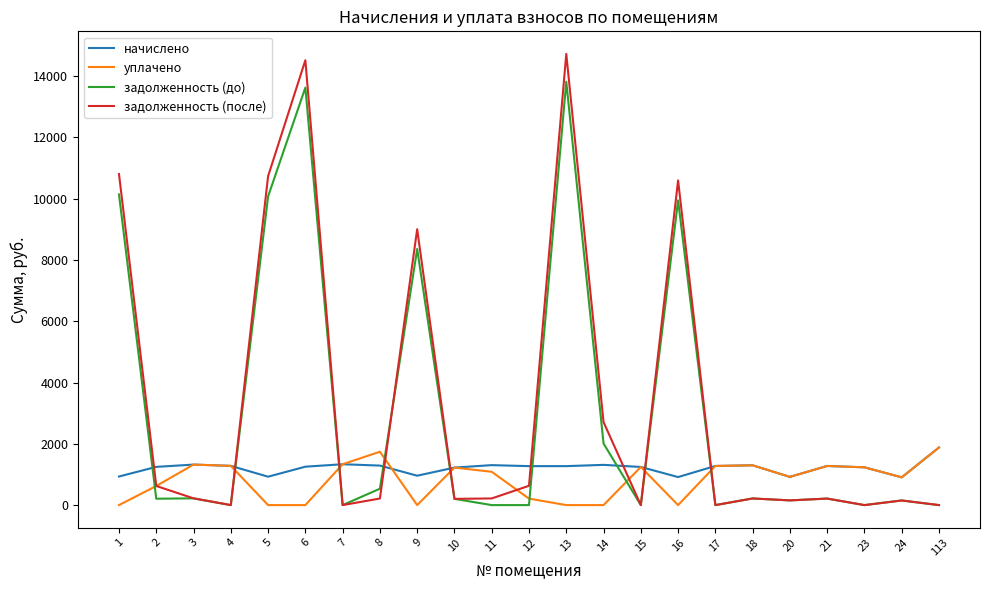

What is the average value of the задолженность (до) series?

3037.1